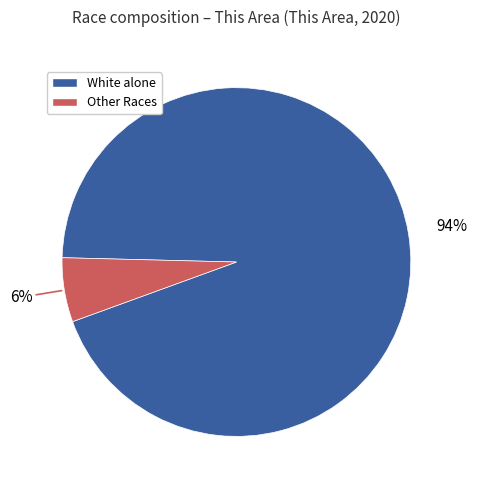

Does any single category account for the majority?

Yes